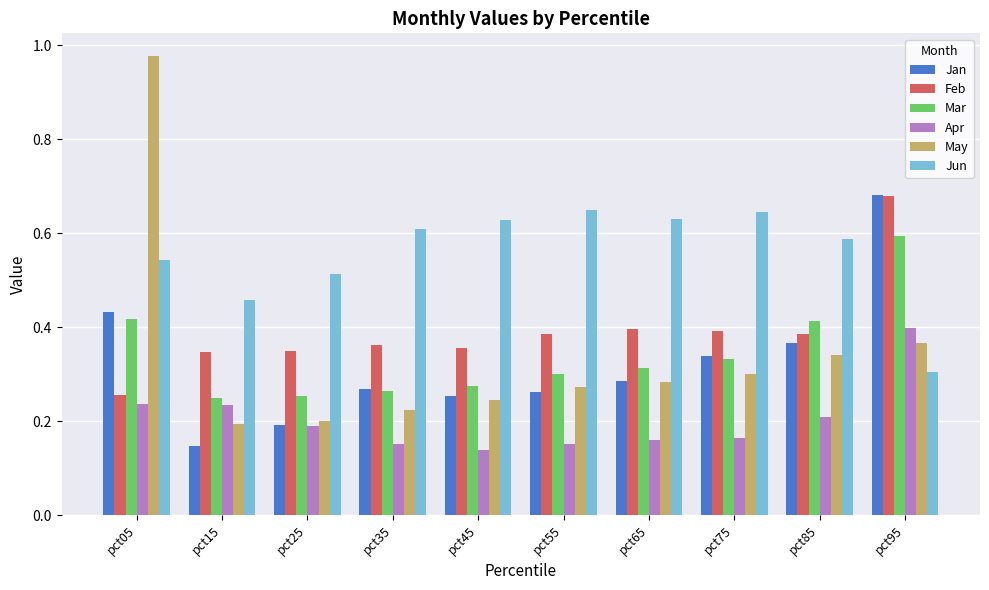

The Feb series shows 1.1 at pct95. True or false?

False